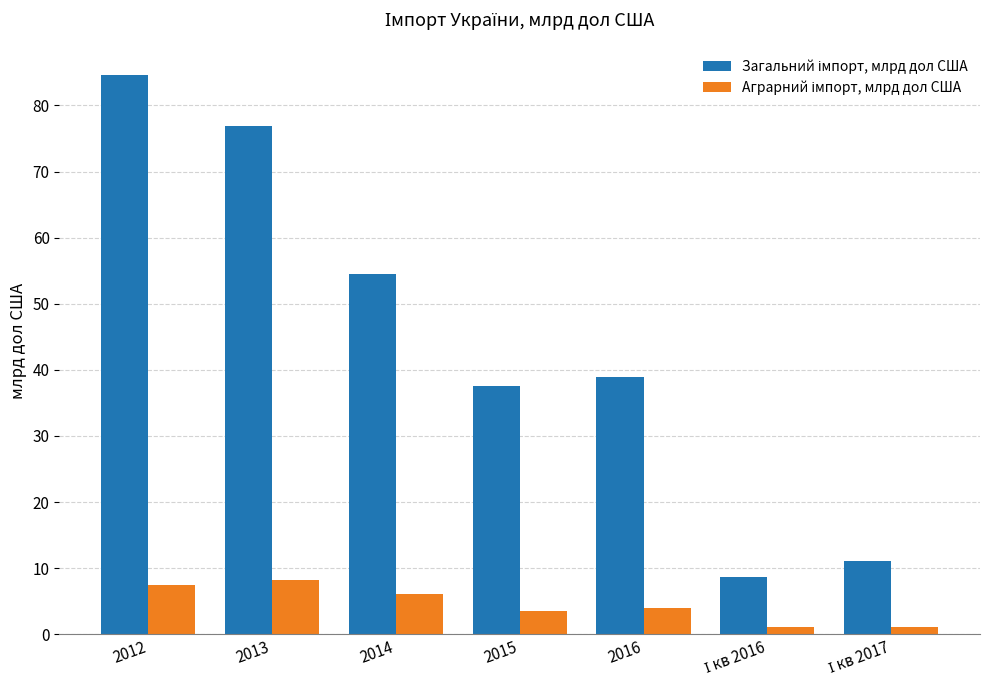

Which category has the highest value across all series?

2012